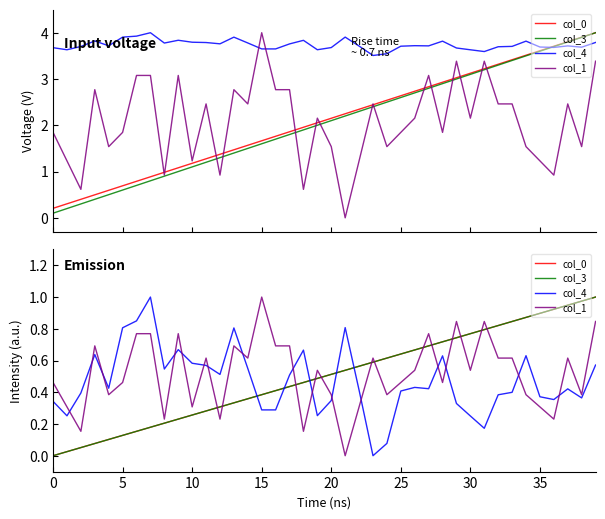

Between 24 and 34, which is larger?

34